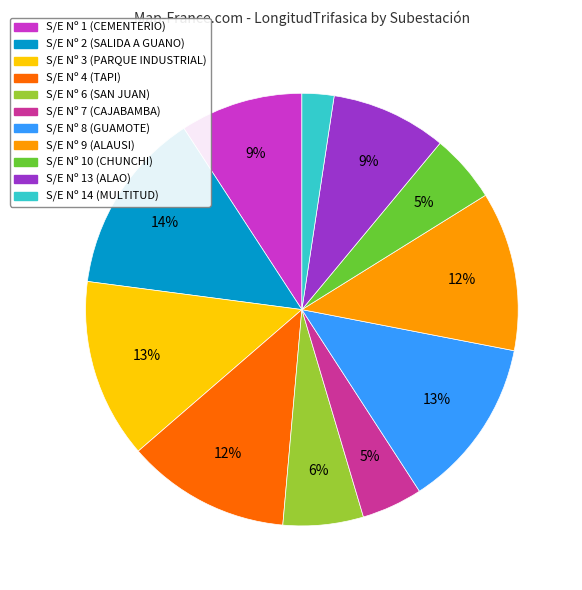

To the nearest percent, what is the average slice percentage?

9%